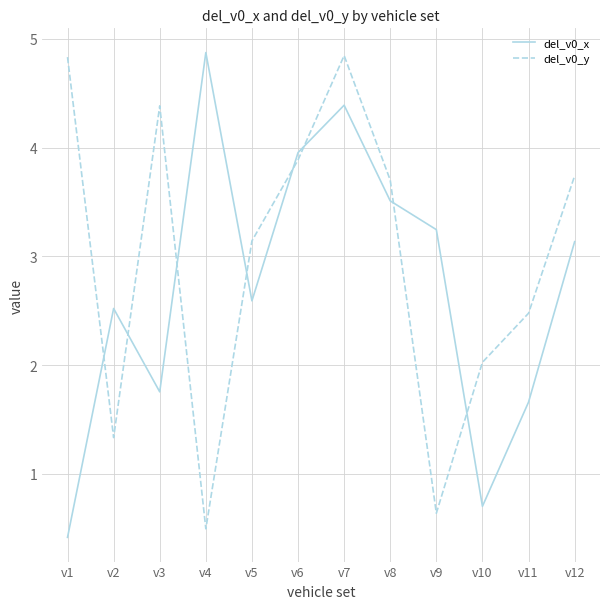

How many values in the del_v0_y series exceed 3?

7